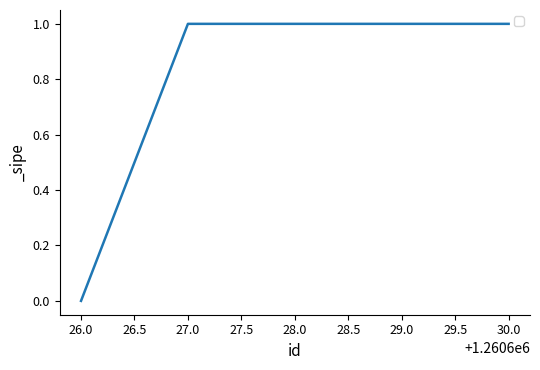

What position from the left is 27.0?

2